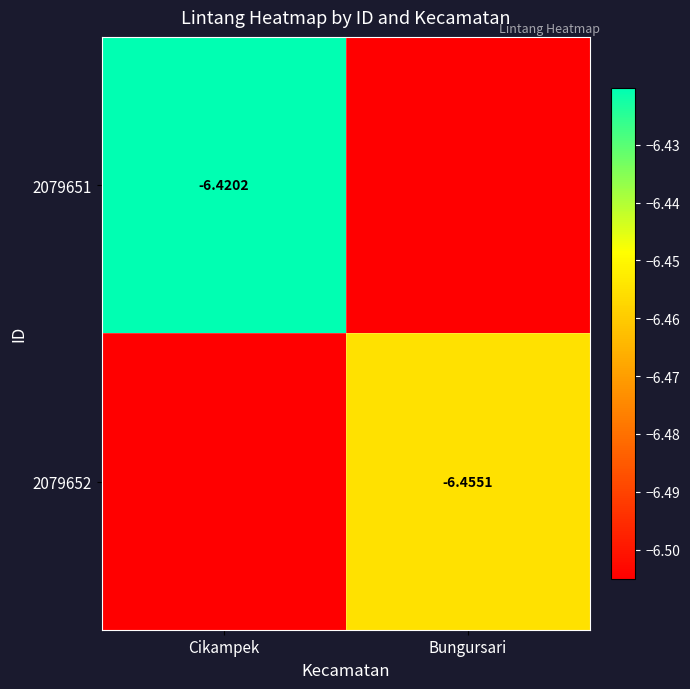

Between Cikampek and Bungursari, which is larger?

Cikampek